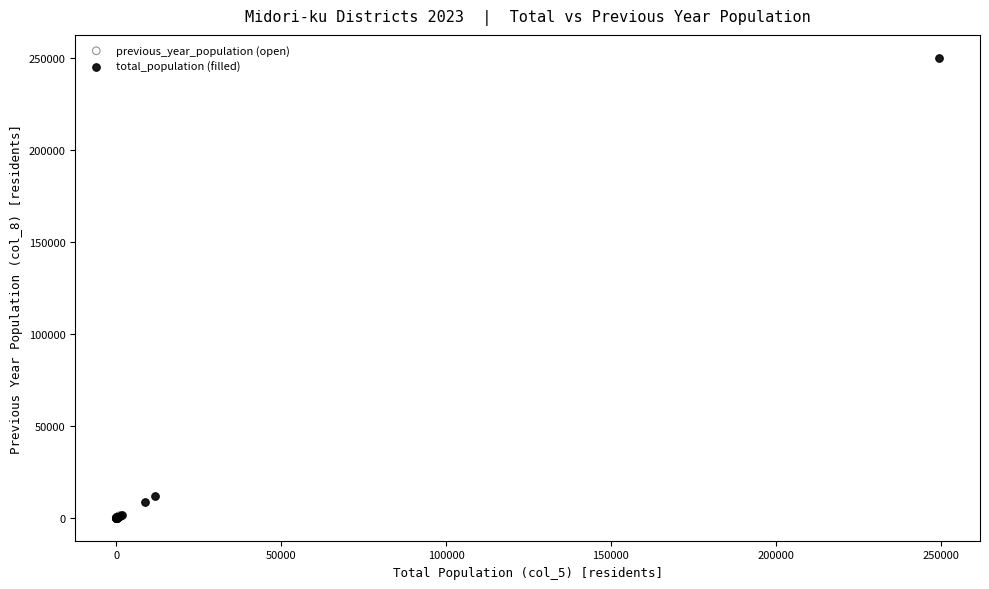

Which series contains the highest Y value?

total_population (filled)